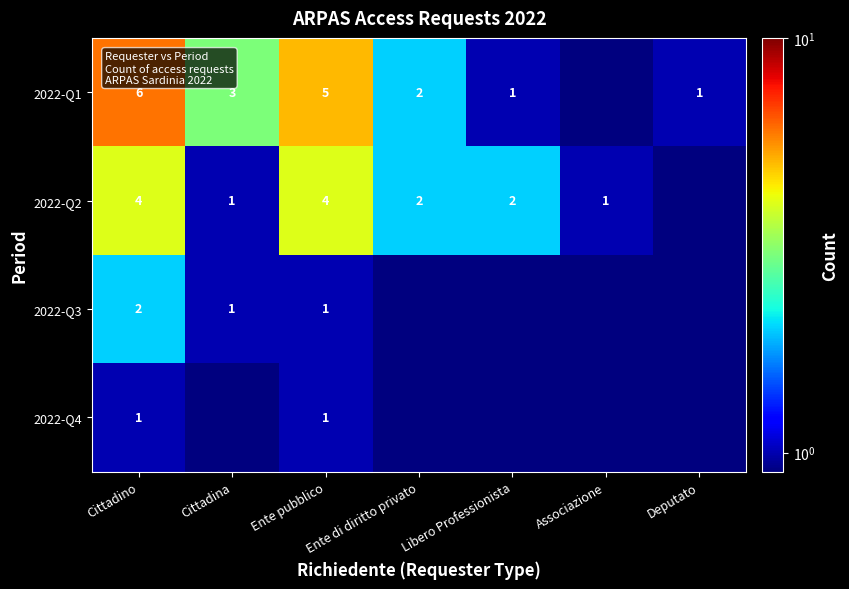

True or false: 2022-Q4 has a value of 1.0 at Cittadino.

True